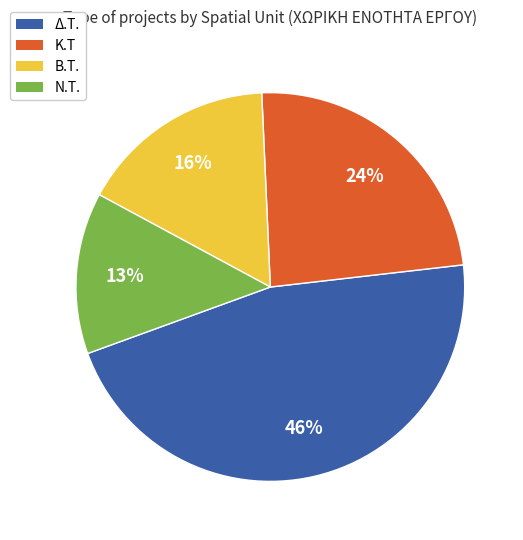

Count the number of slices in the pie.

4